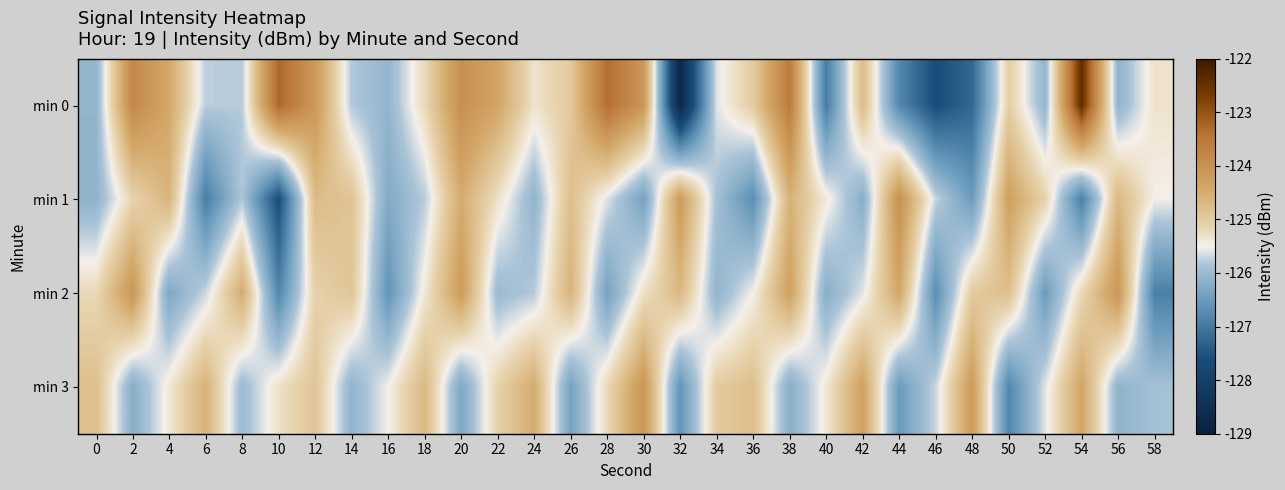

List the series in order of their peak value, highest first.

min 0, min 1, min 2, min 3